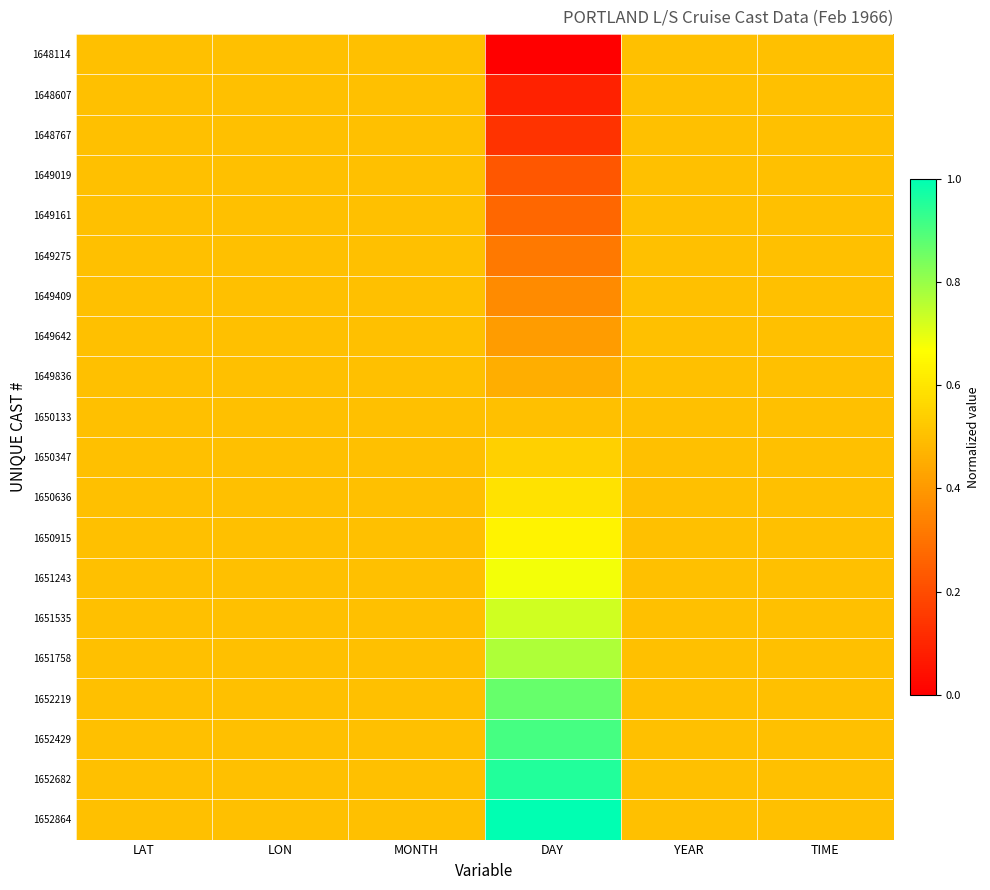

Reading left to right, what are all the values shown in this chart?

1648114: LAT=0.5	LON=0.5	MONTH=0.5	DAY=0.0	YEAR=0.5	TIME=0.5
1648607: LAT=0.5	LON=0.5	MONTH=0.5	DAY=0.1	YEAR=0.5	TIME=0.5
1648767: LAT=0.5	LON=0.5	MONTH=0.5	DAY=0.1	YEAR=0.5	TIME=0.5
1649019: LAT=0.5	LON=0.5	MONTH=0.5	DAY=0.2	YEAR=0.5	TIME=0.5
1649161: LAT=0.5	LON=0.5	MONTH=0.5	DAY=0.3	YEAR=0.5	TIME=0.5
1649275: LAT=0.5	LON=0.5	MONTH=0.5	DAY=0.3	YEAR=0.5	TIME=0.5
1649409: LAT=0.5	LON=0.5	MONTH=0.5	DAY=0.4	YEAR=0.5	TIME=0.5
1649642: LAT=0.5	LON=0.5	MONTH=0.5	DAY=0.4	YEAR=0.5	TIME=0.5
1649836: LAT=0.5	LON=0.5	MONTH=0.5	DAY=0.5	YEAR=0.5	TIME=0.5
1650133: LAT=0.5	LON=0.5	MONTH=0.5	DAY=0.5	YEAR=0.5	TIME=0.5
1650347: LAT=0.5	LON=0.5	MONTH=0.5	DAY=0.5	YEAR=0.5	TIME=0.5
1650636: LAT=0.5	LON=0.5	MONTH=0.5	DAY=0.6	YEAR=0.5	TIME=0.5
1650915: LAT=0.5	LON=0.5	MONTH=0.5	DAY=0.6	YEAR=0.5	TIME=0.5
1651243: LAT=0.5	LON=0.5	MONTH=0.5	DAY=0.7	YEAR=0.5	TIME=0.5
1651535: LAT=0.5	LON=0.5	MONTH=0.5	DAY=0.7	YEAR=0.5	TIME=0.5
1651758: LAT=0.5	LON=0.5	MONTH=0.5	DAY=0.8	YEAR=0.5	TIME=0.5
1652219: LAT=0.5	LON=0.5	MONTH=0.5	DAY=0.9	YEAR=0.5	TIME=0.5
1652429: LAT=0.5	LON=0.5	MONTH=0.5	DAY=0.9	YEAR=0.5	TIME=0.5
1652682: LAT=0.5	LON=0.5	MONTH=0.5	DAY=1.0	YEAR=0.5	TIME=0.5
1652864: LAT=0.5	LON=0.5	MONTH=0.5	DAY=1.0	YEAR=0.5	TIME=0.5